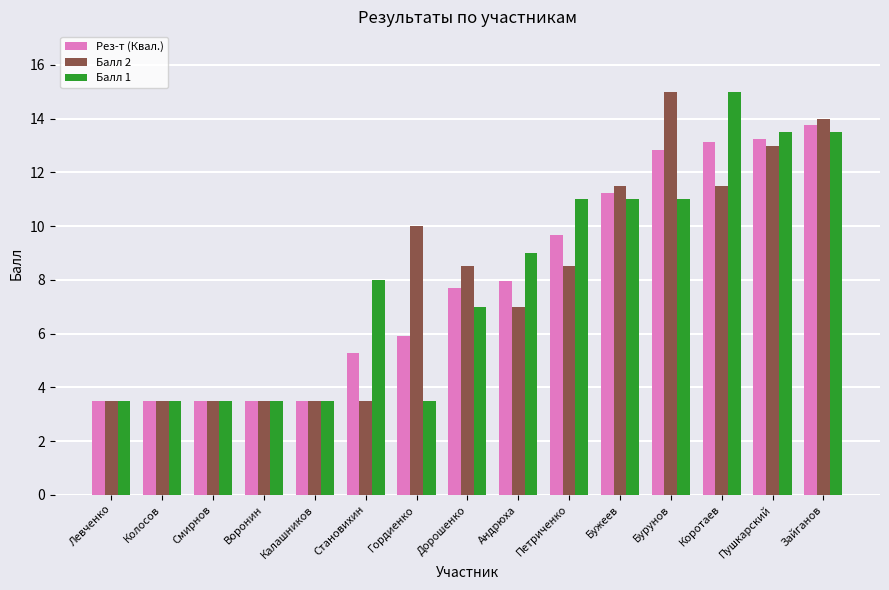

The Балл 2 series shows 8.5 at Дорошенко. True or false?

True